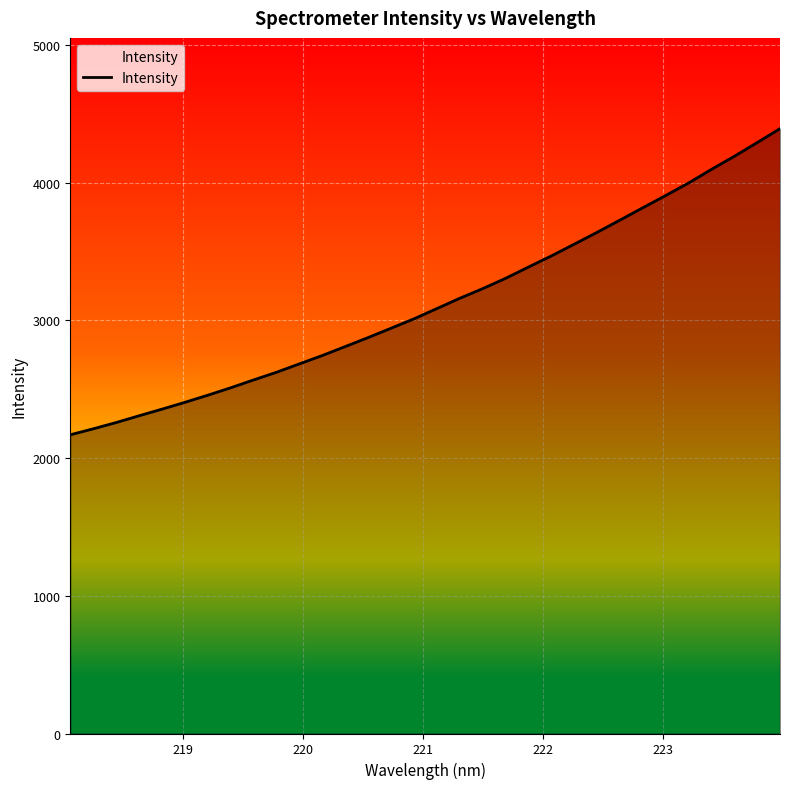

What is the minimum value shown in the chart?

2169.6